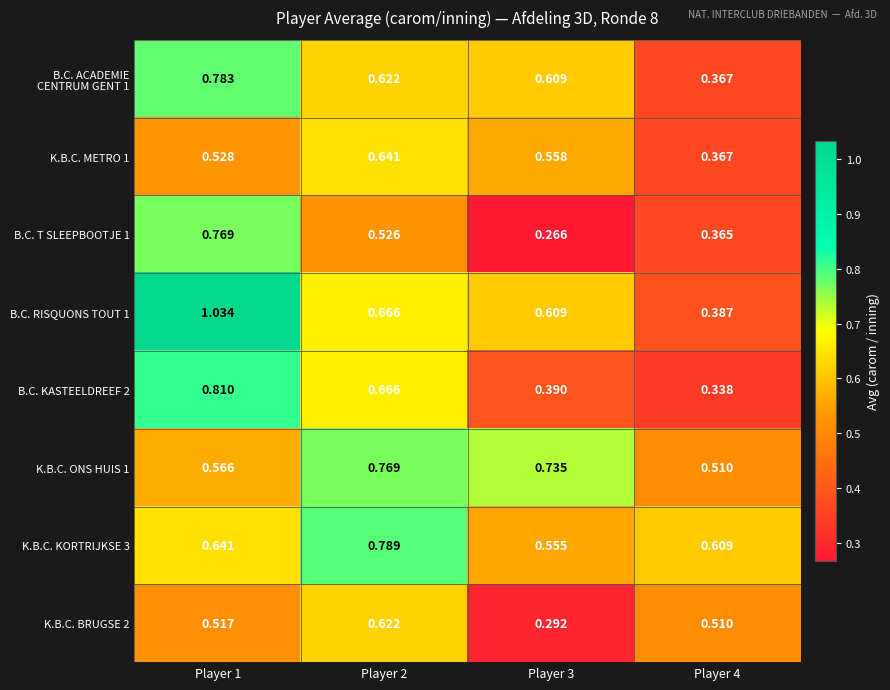

Which series has the largest range (max minus min)?

B.C. RISQUONS TOUT 1